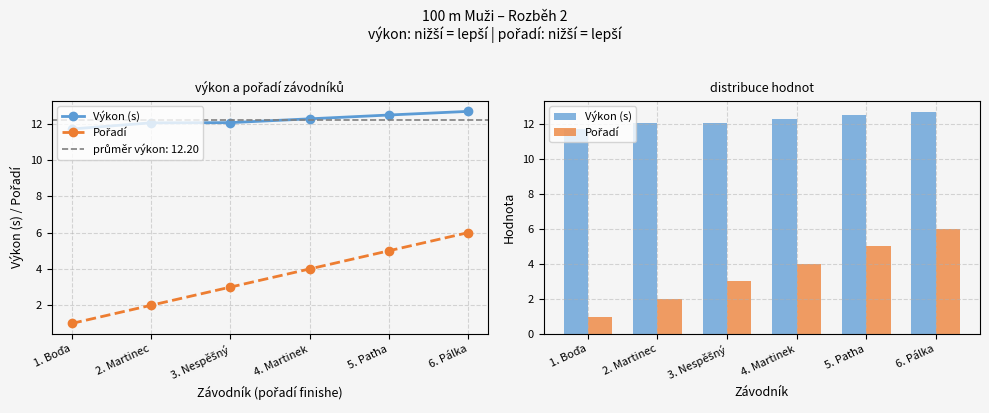

Which series has the largest range (max minus min)?

Pořadí